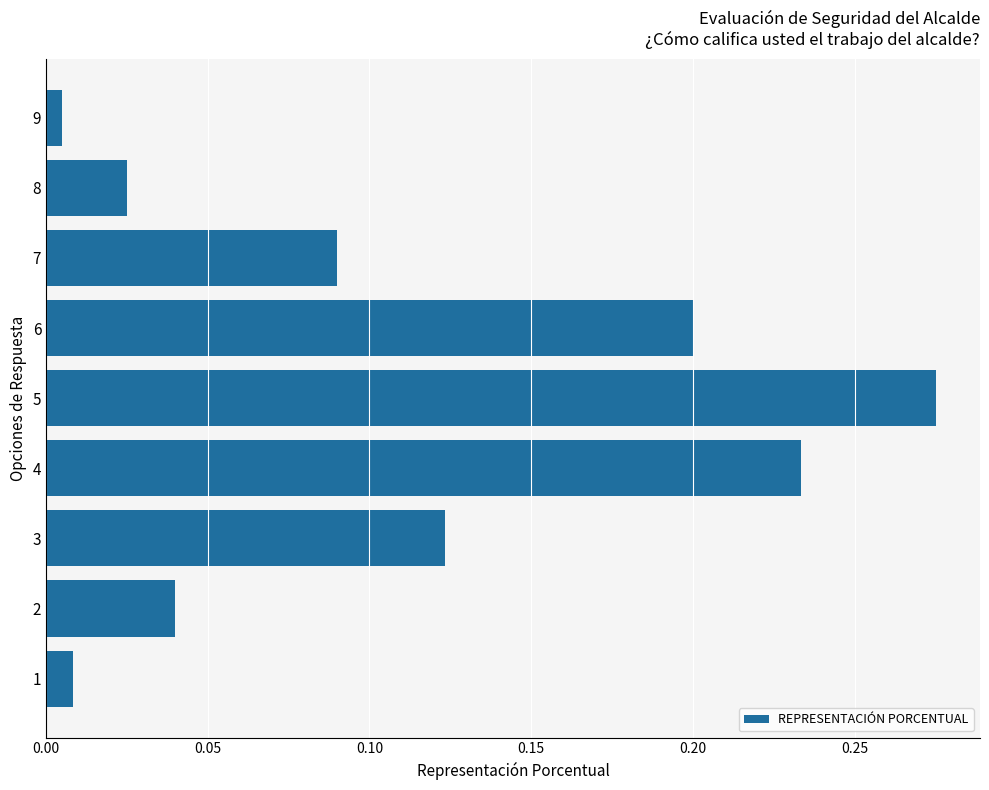

Which category has the highest value across all series?

5